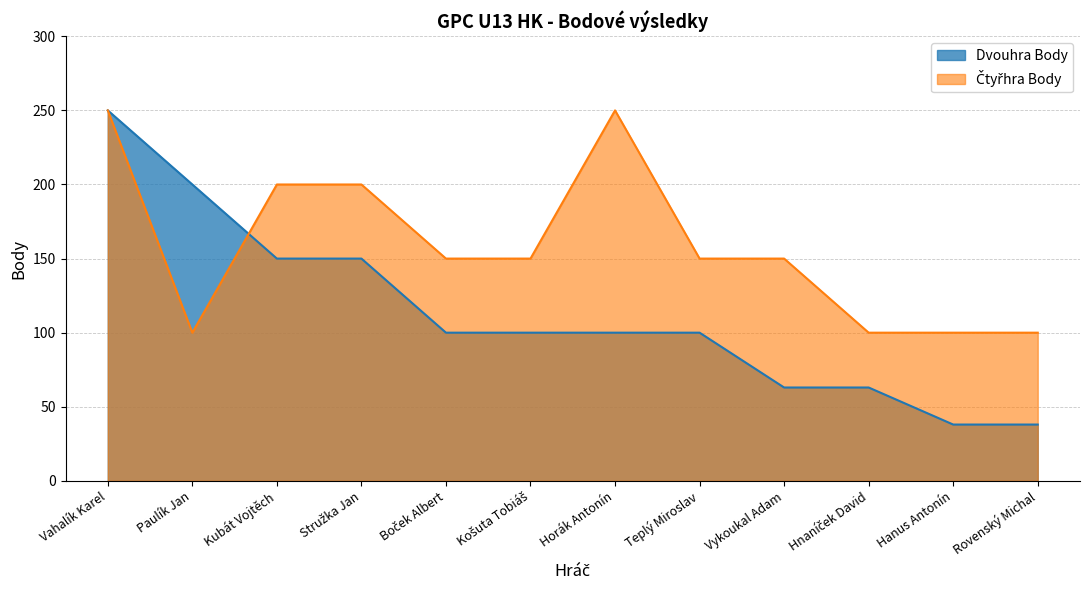

At which category is the sum across all series the highest?

Vahalík Karel